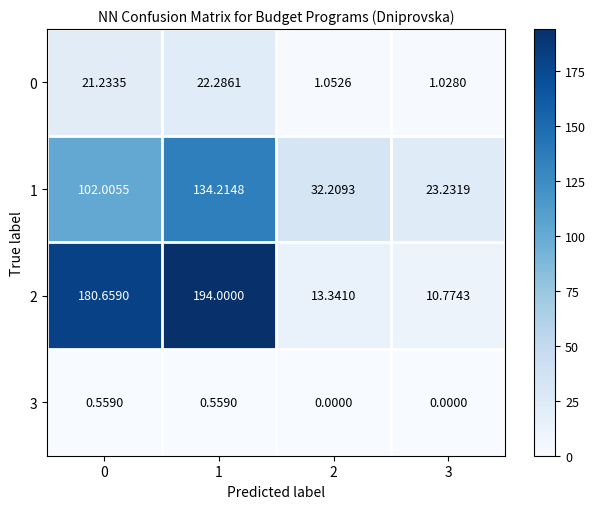

Is the value of 0 at 0 greater than the value of 1 at 0?

No